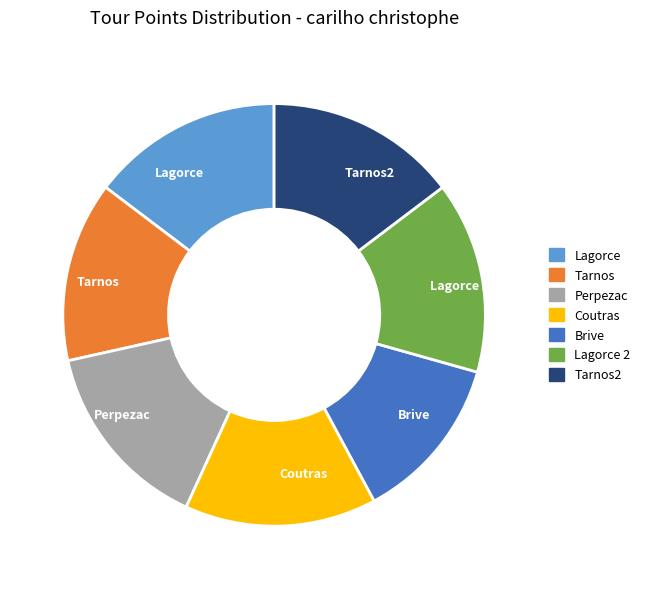

Approximately how many times larger is the value at Lagorce 2 compared to Lagorce?

1.0